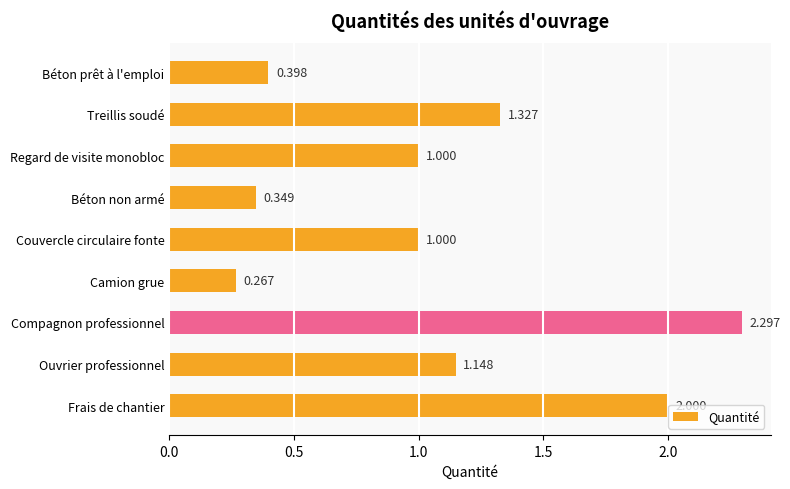

Which label corresponds to the smallest value in the chart?

Camion grue